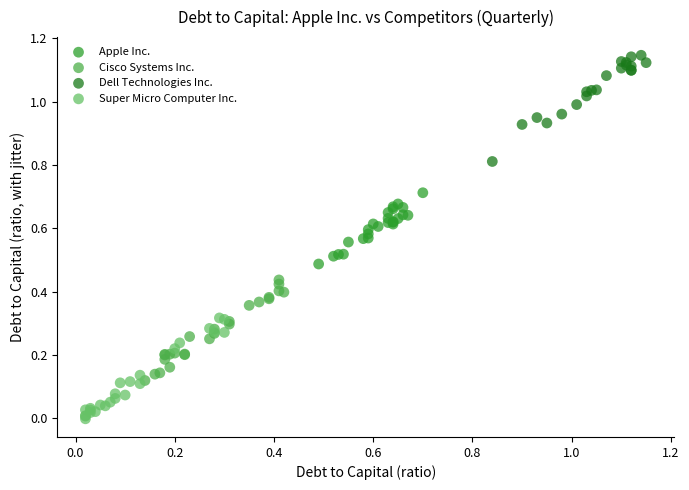

Which series reaches the maximum Y coordinate?

Dell Technologies Inc.